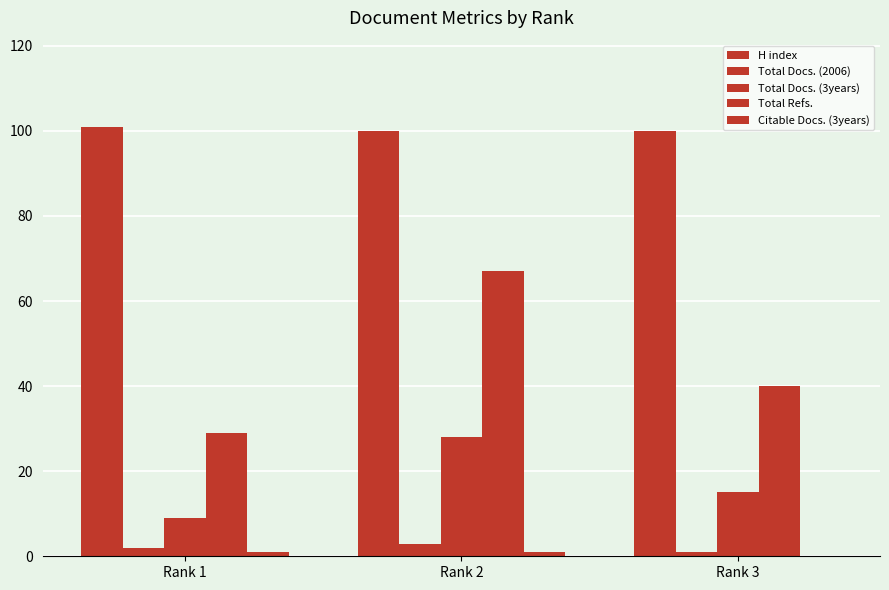

Reading left to right, what are all the values shown in this chart?

H index: 101	100	100
Total Docs. (2006): 2	3	1
Total Docs. (3years): 9	28	15
Total Refs.: 29	67	40
Citable Docs. (3years): 1	1	0